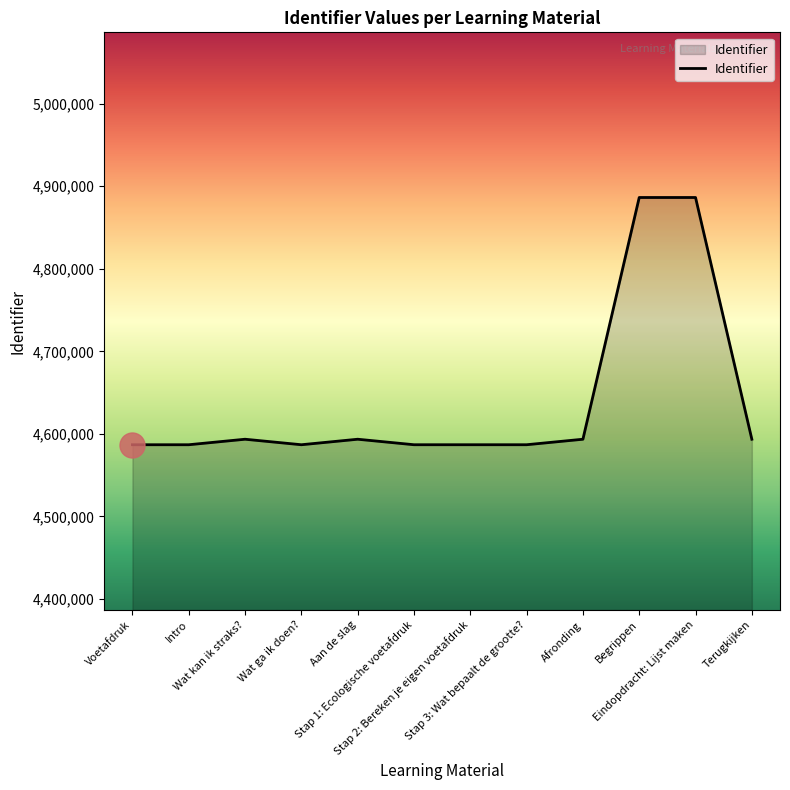

What is the smallest value displayed?

4586852